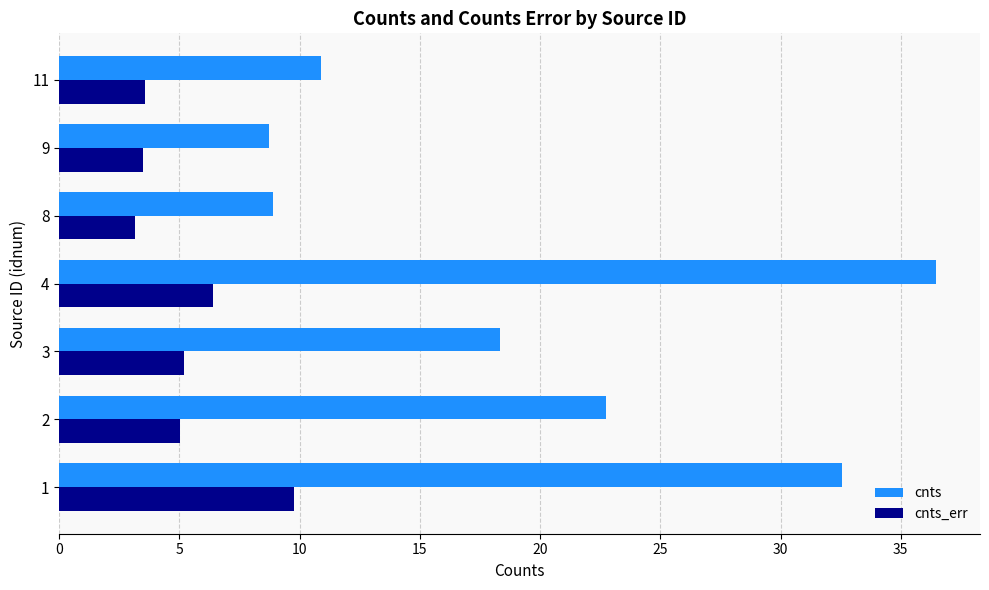

Is it true that cnts equals 10.9 at 11?

True